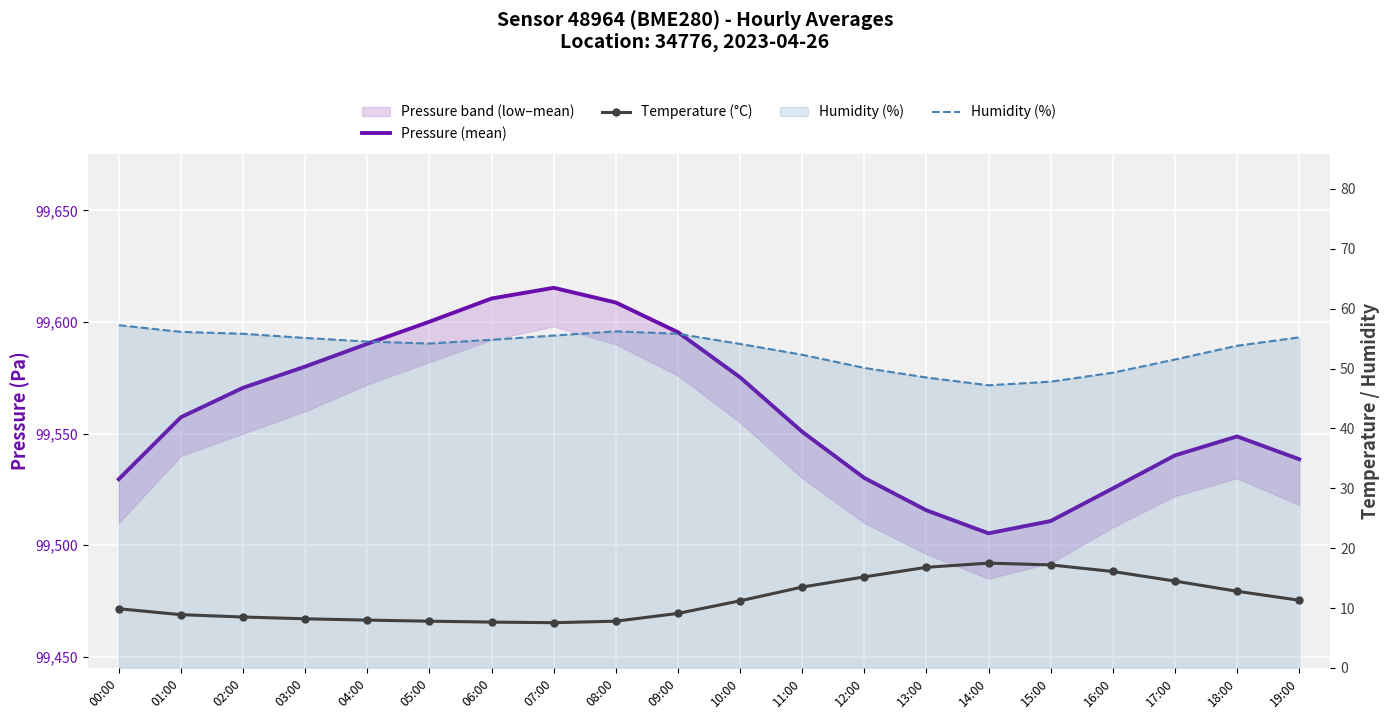

What is the smallest value displayed?

7.5